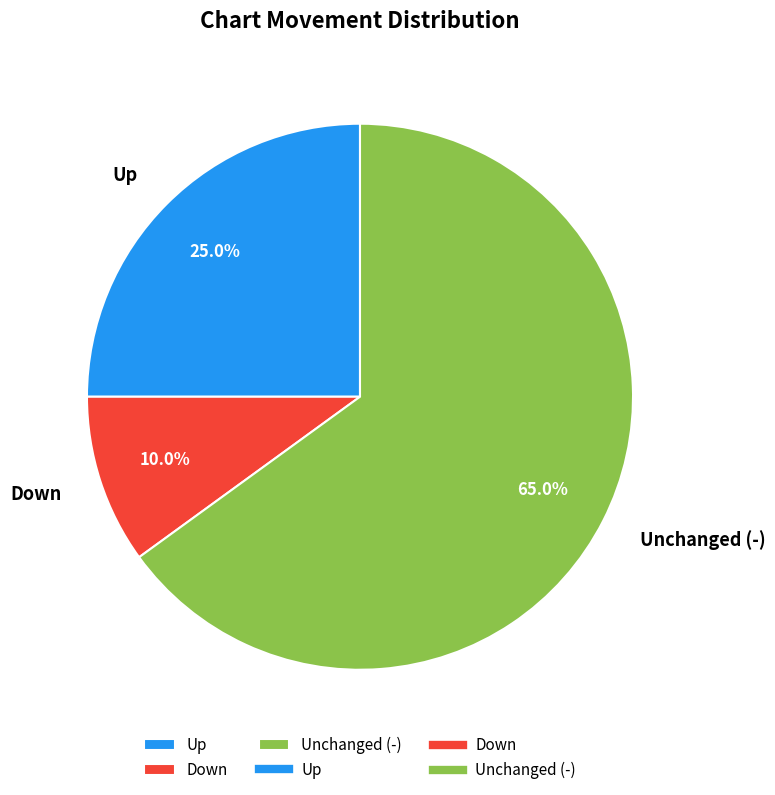

Rank the categories by value from highest to lowest.

Unchanged (-), Up, Down